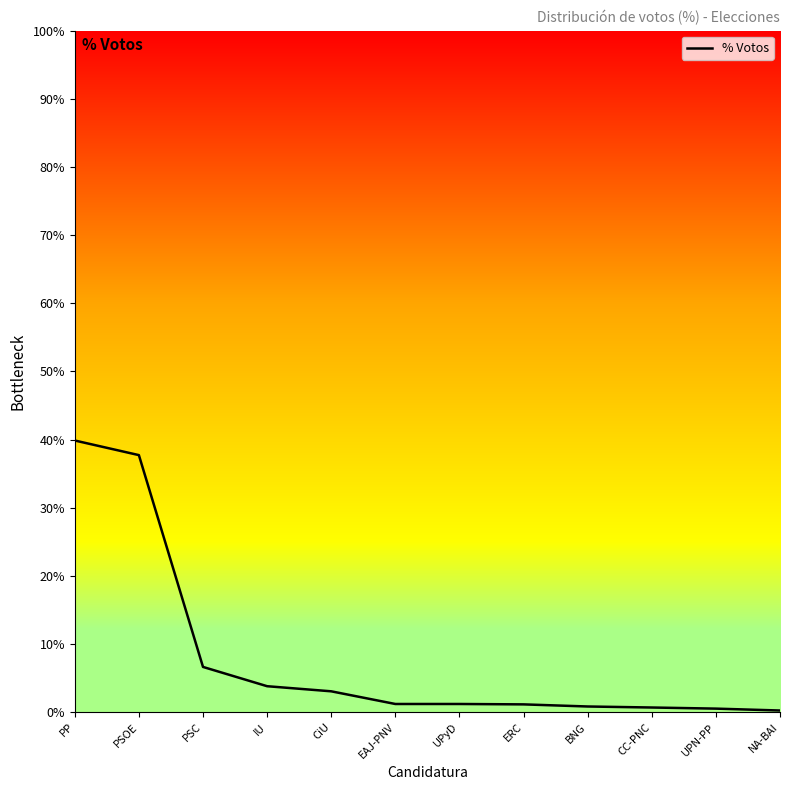

What value does the data have at BNG?

0.8